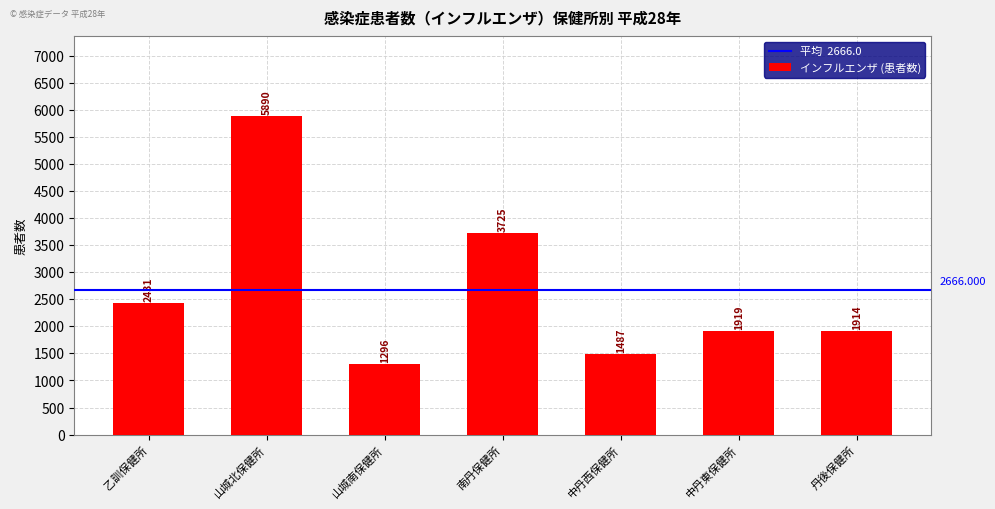

How many data points are less than 1919?

3